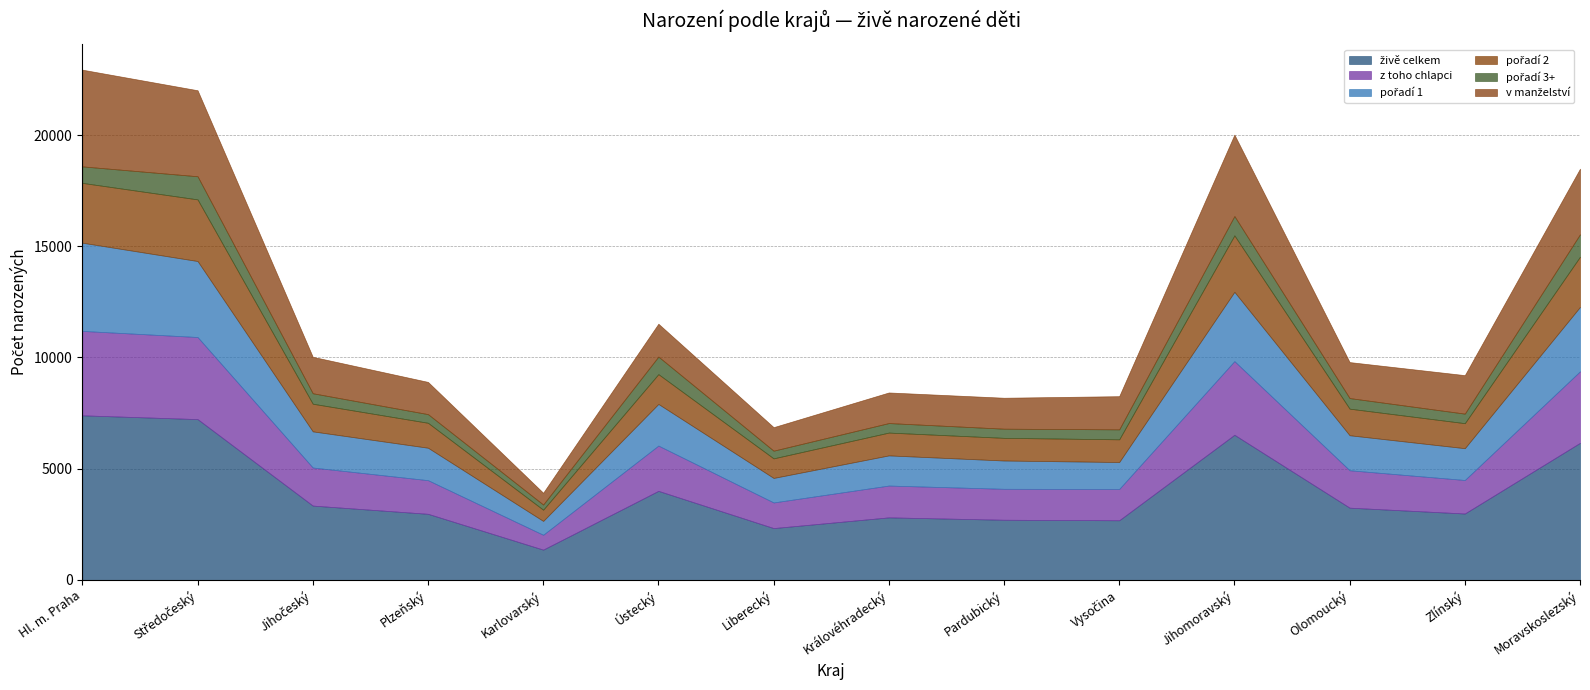

Does the chart have visible grid lines?

Yes